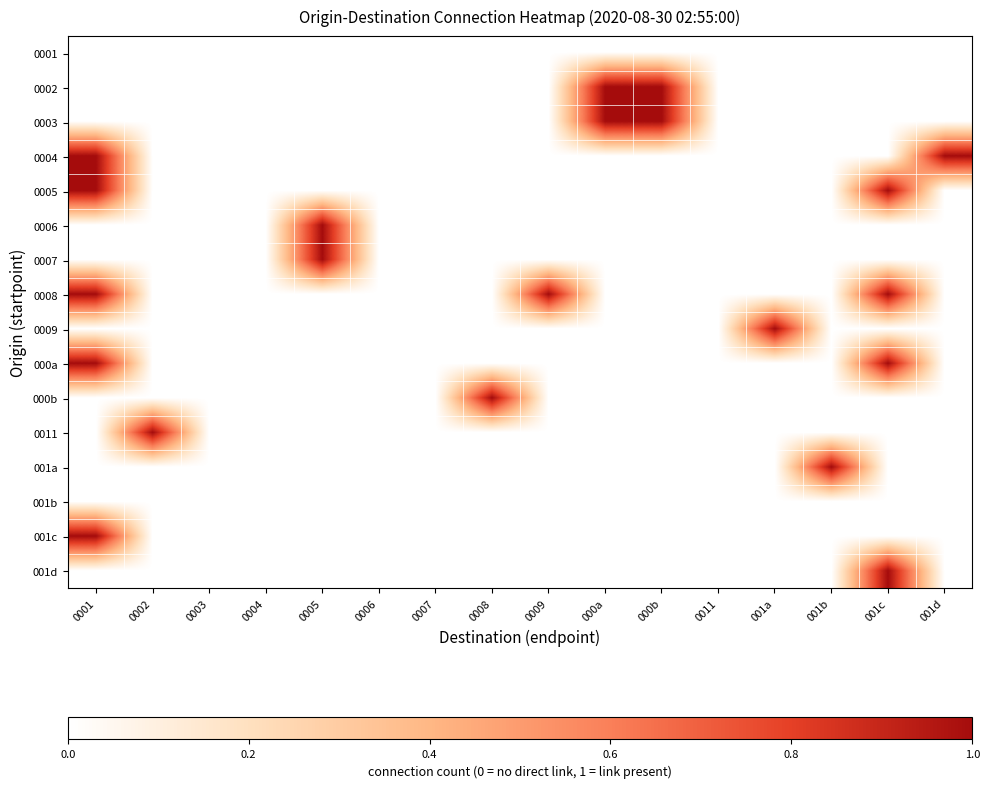

At which category is the sum across all series the highest?

0001